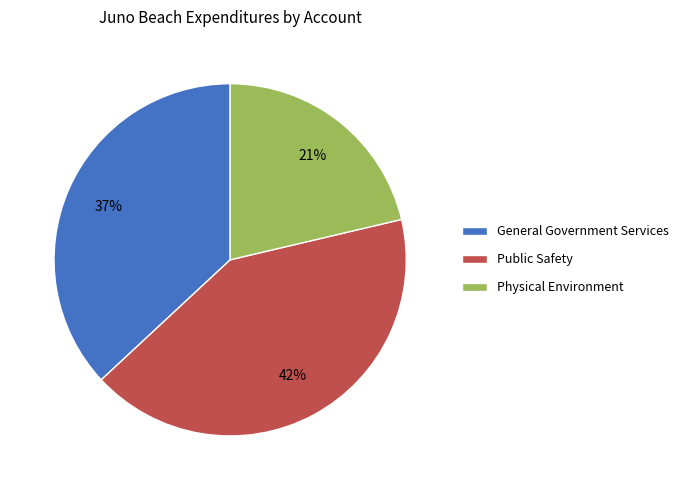

Combined, do Public Safety and General Government Services account for over 50%?

Yes